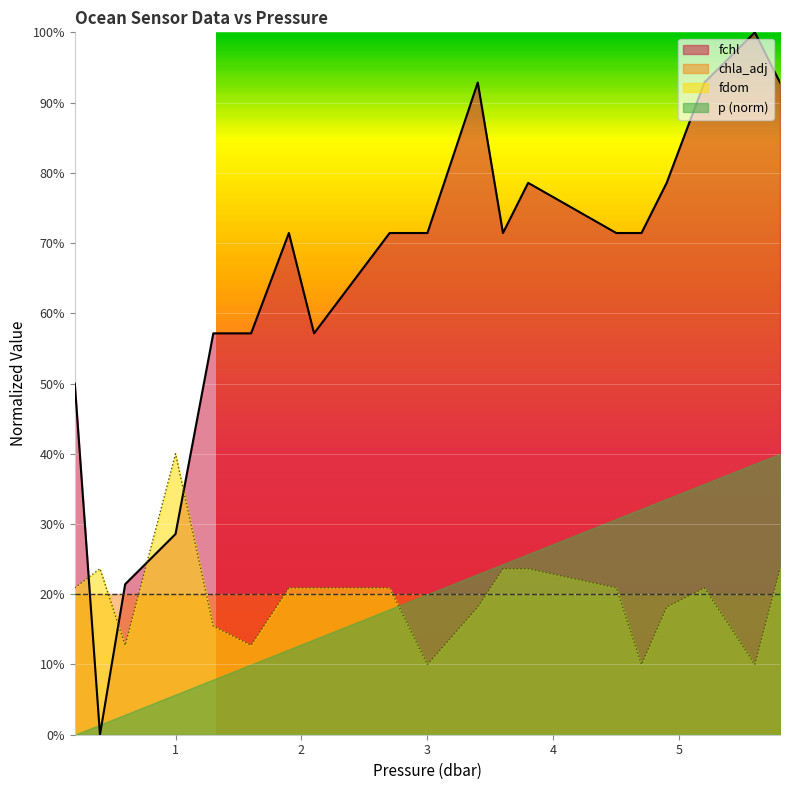

What is the difference between the maximum and minimum values in the fchl series?

1.0